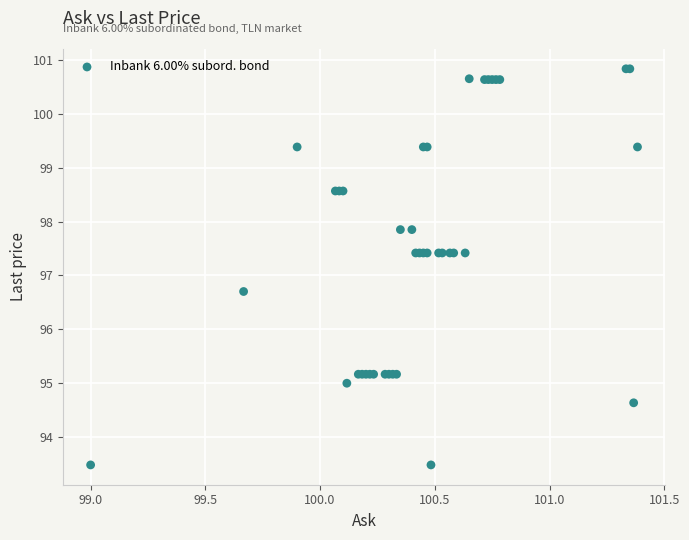

What Y value in the scatter plot is closest to 97?

96.7